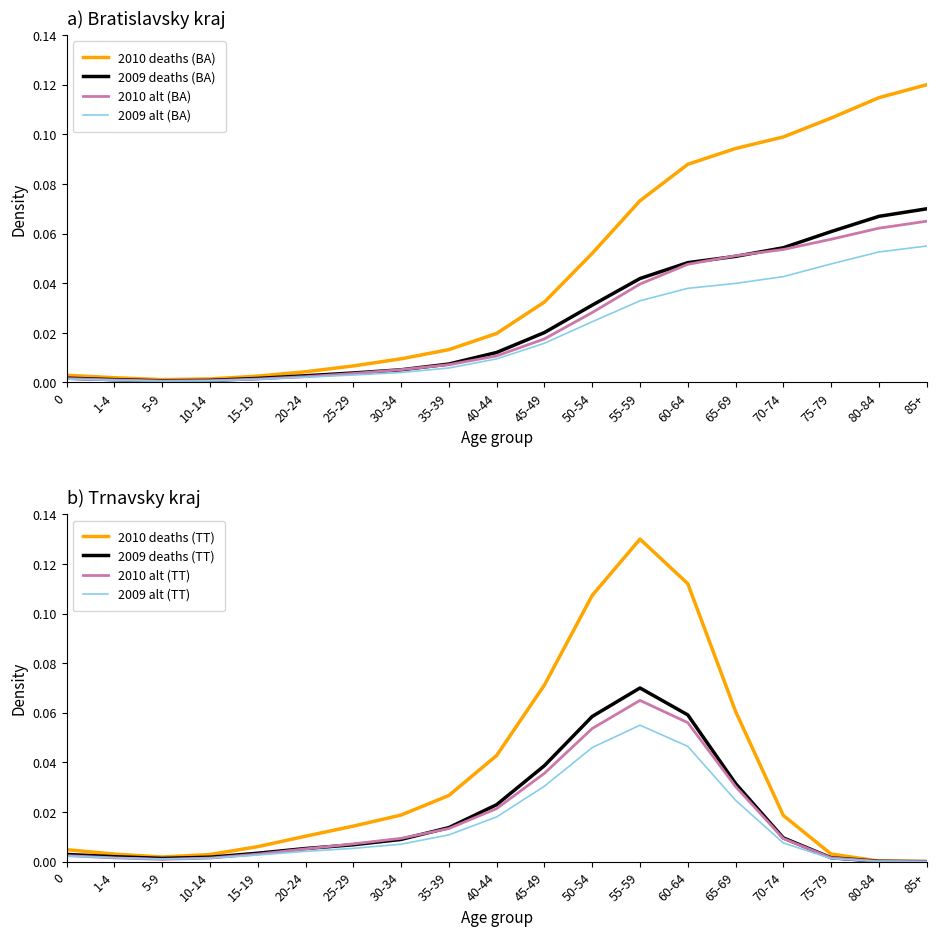

Count the number of categories in the chart.

19